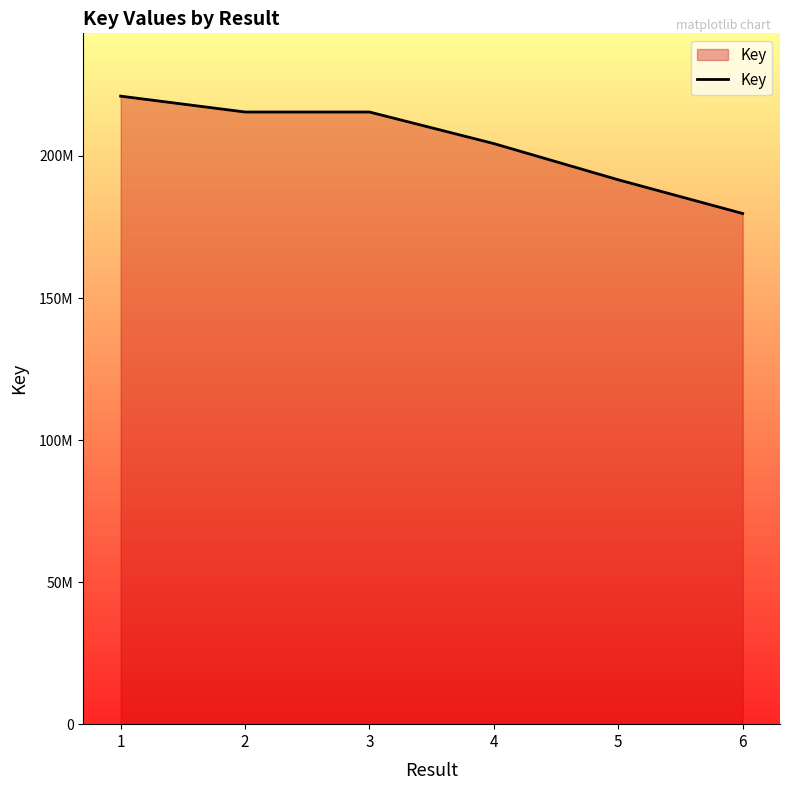

List the labels in order of value, largest first.

1, 3, 2, 4, 5, 6